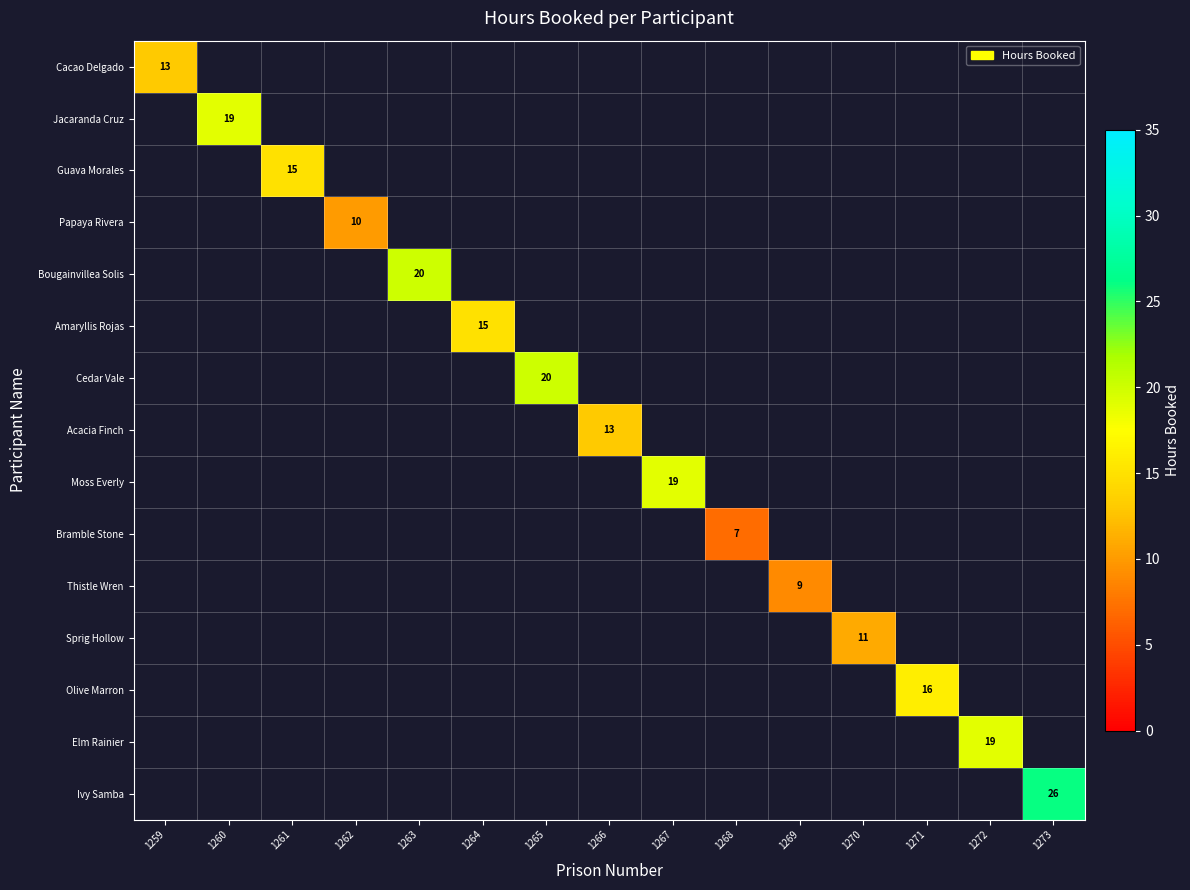

At which label is Cacao Delgado closest to 13?

1259